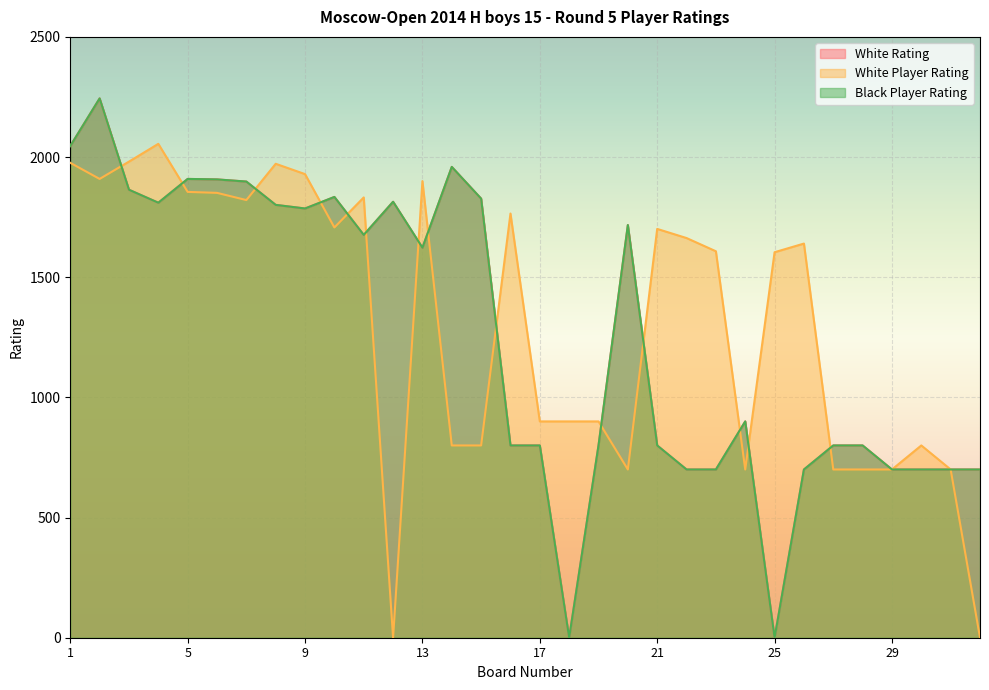

What is the average value of the Black Player Rating series?

1260